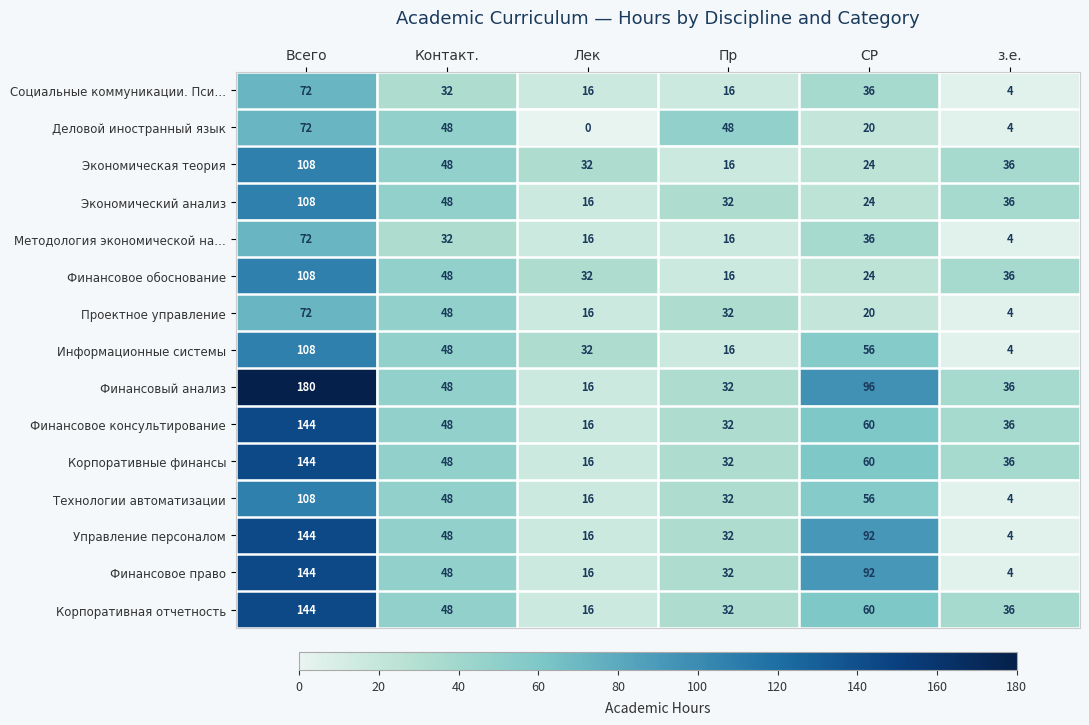

What is the maximum value shown in the chart?

180